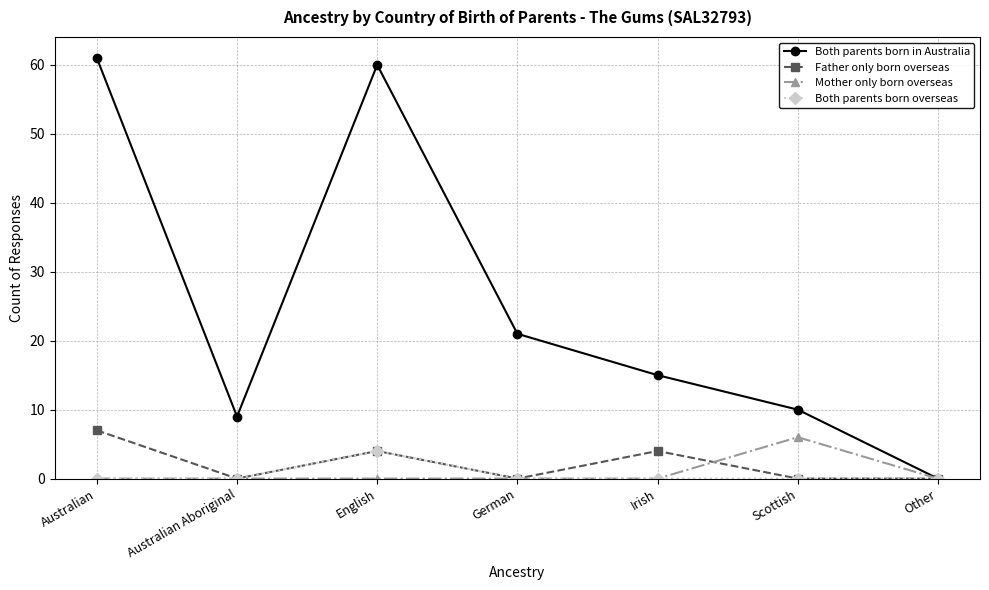

Where is Both parents born in Australia nearest to the value 30?

German